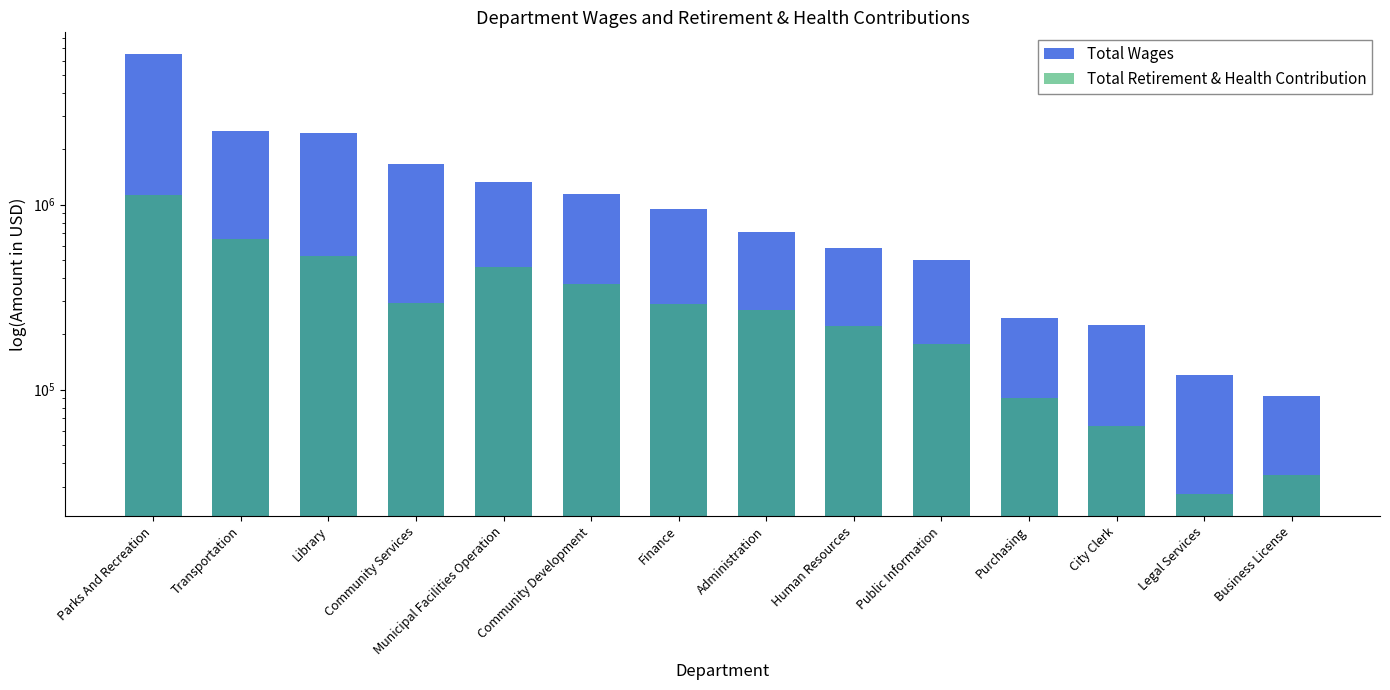

Reading left to right, transcribe all the data shown in this chart.

Total Wages: Parks And Recreation=6491995	Transportation=2508589	Library=2448555	Community Services=1650311	Municipal Facilities Operation=1329084	Community Development=1135708	Finance=952667	Administration=713476	Human Resources=582581	Public Information=503122	Purchasing=243846	City Clerk=224654	Legal Services=119952	Business License=92542
Total Retirement & Health Contribution: Parks And Recreation=1133411	Transportation=650424	Library=528861	Community Services=293384	Municipal Facilities Operation=462660	Community Development=373808	Finance=289239	Administration=270921	Human Resources=220477	Public Information=177462	Purchasing=90193	City Clerk=63783	Legal Services=27316	Business License=34612